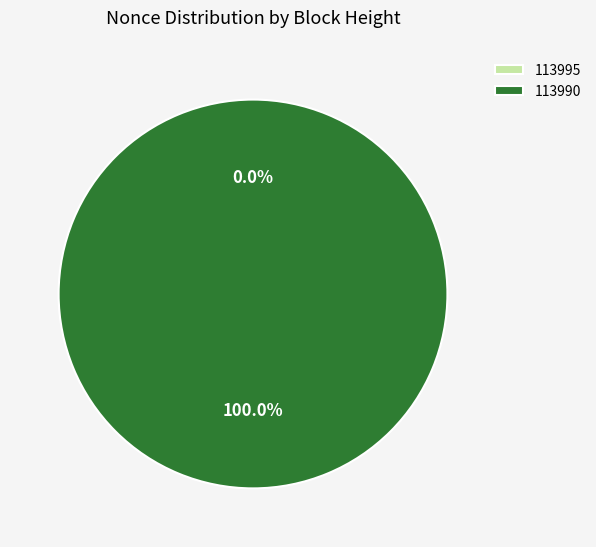

Rank the categories by value from highest to lowest.

113990, 113995